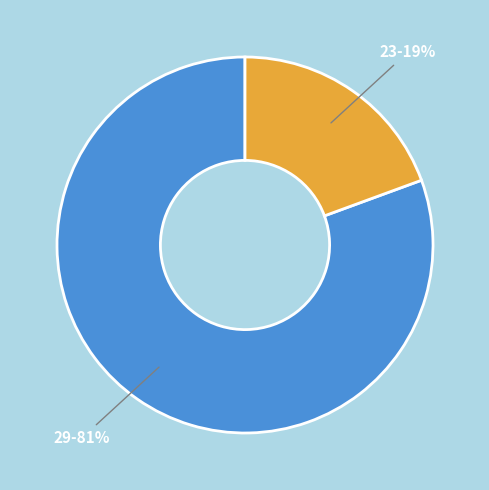

How many slices are in this pie chart?

2